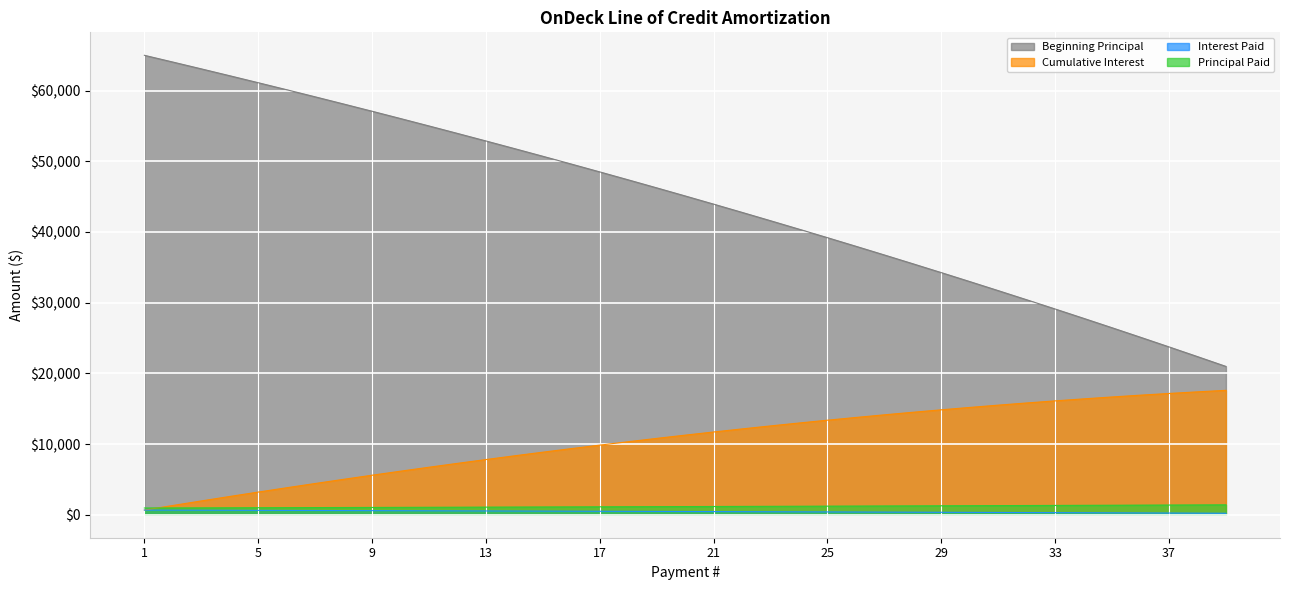

What is the difference between the second highest and minimum values in the Principal Paid series?

433.6